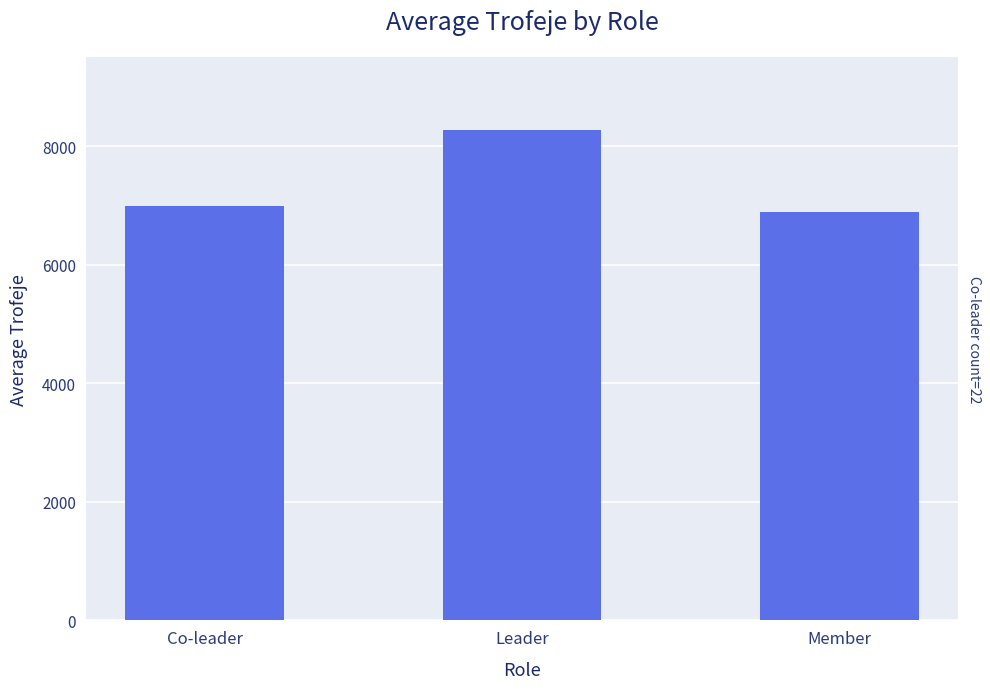

How many bars are there in total?

3